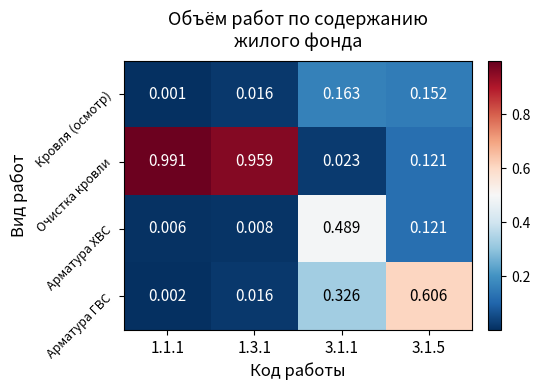

Between 1.3.1 and 3.1.5, which series saw the biggest shift?

Очистка кровли